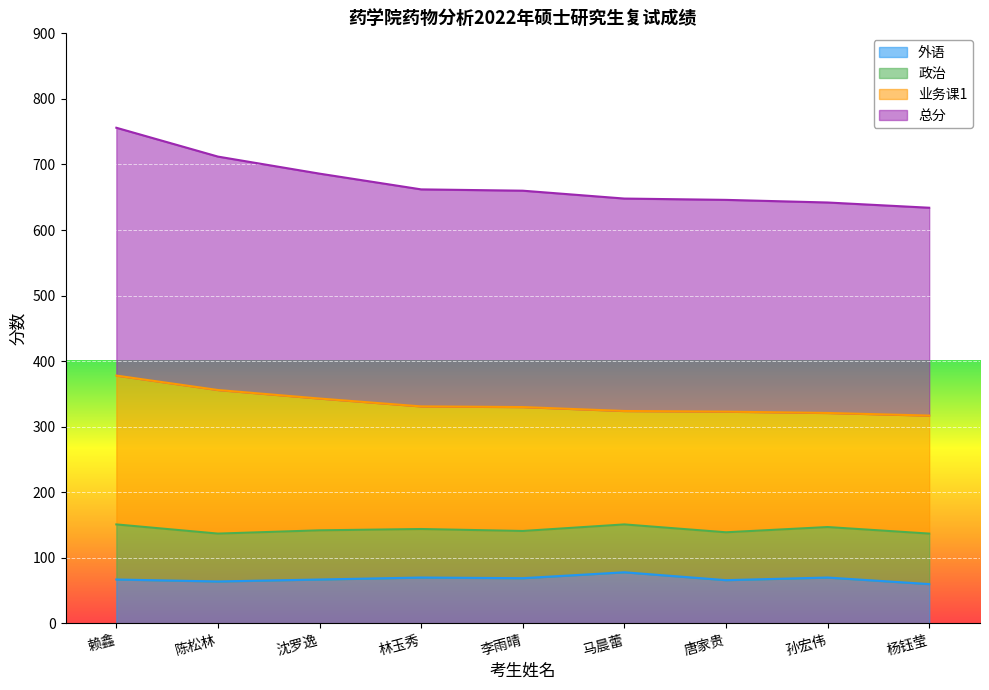

What is the sum of the 总分 values at 赖鑫 and 马晨蕾?

702